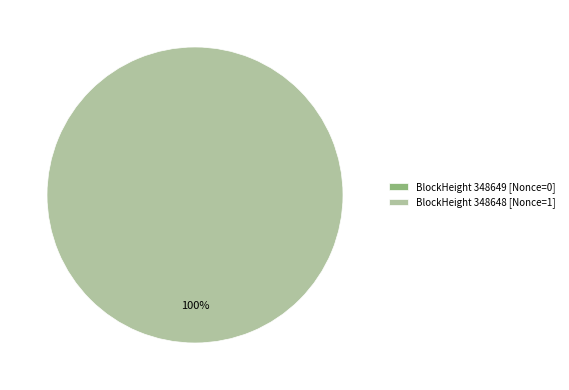

The 348649 slice represents 0% of the pie. True or false?

True